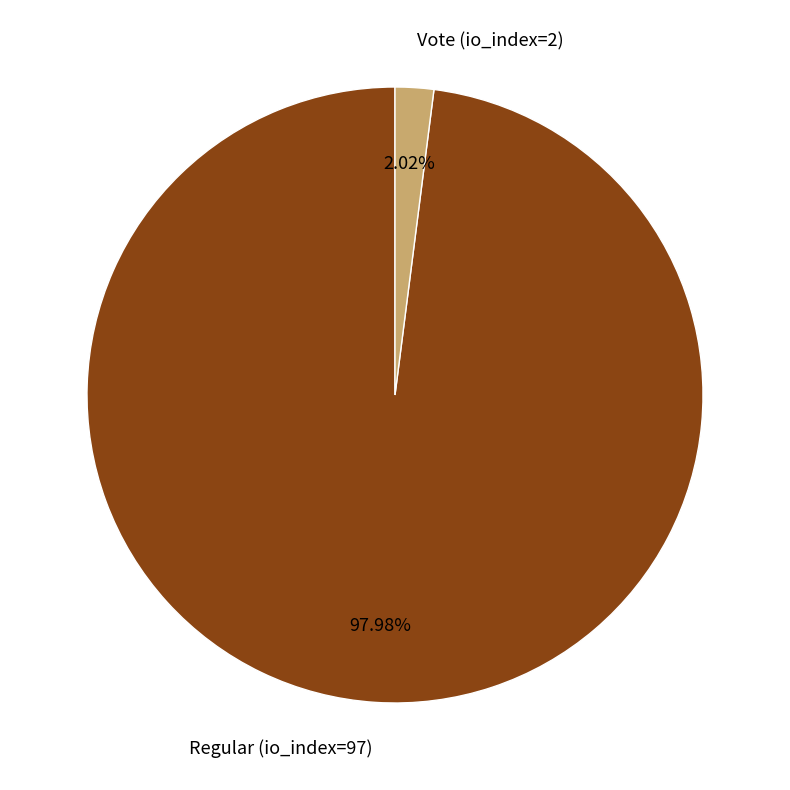

Is there a majority slice in this chart?

Yes